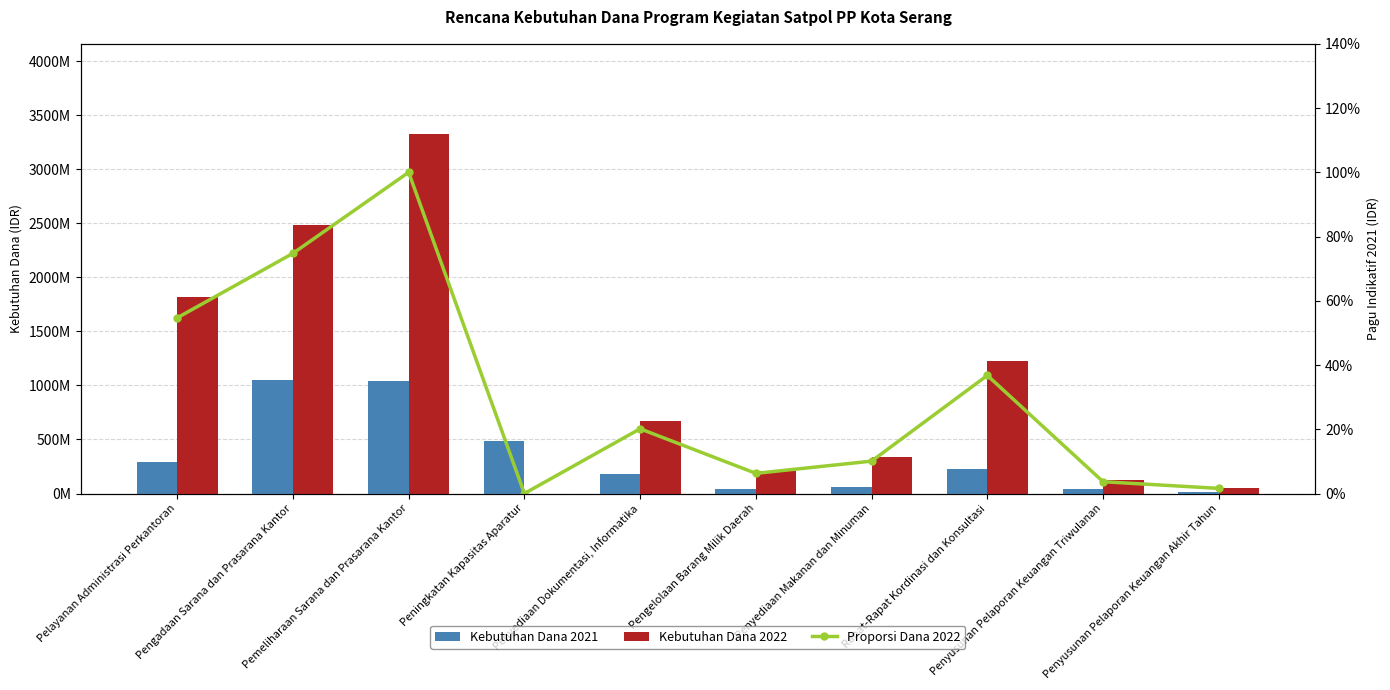

The Proporsi Dana 2022 series shows 0.1 at Rapat-Rapat Kordinasi dan Konsultasi. True or false?

False